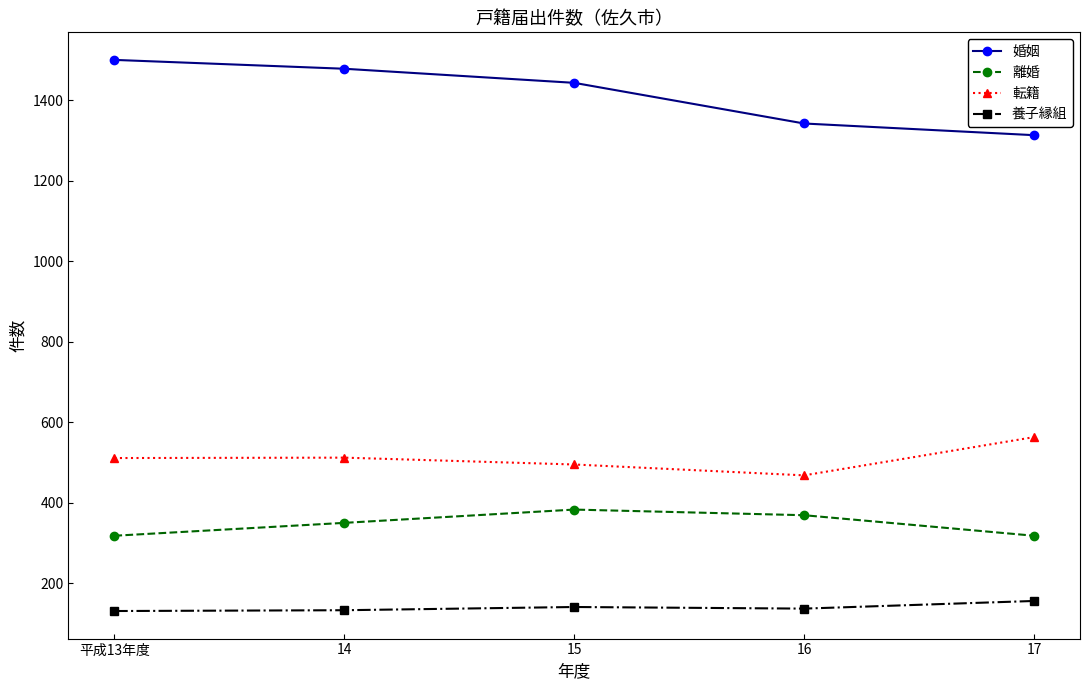

Rank the series at 17 from lowest to highest value.

養子縁組, 離婚, 転籍, 婚姻